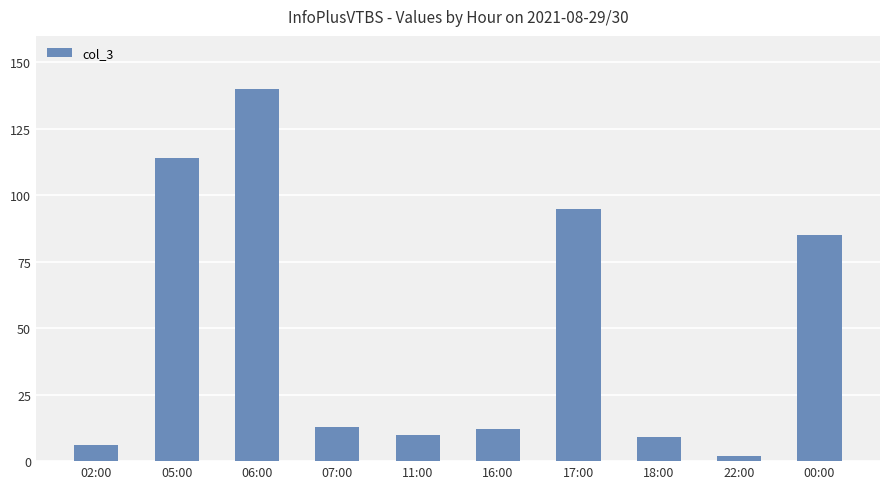

Reading left to right, extract all data points from this chart.

02:00=6	05:00=114	06:00=140	07:00=13	11:00=10	16:00=12	17:00=95	18:00=9	22:00=2	00:00=85